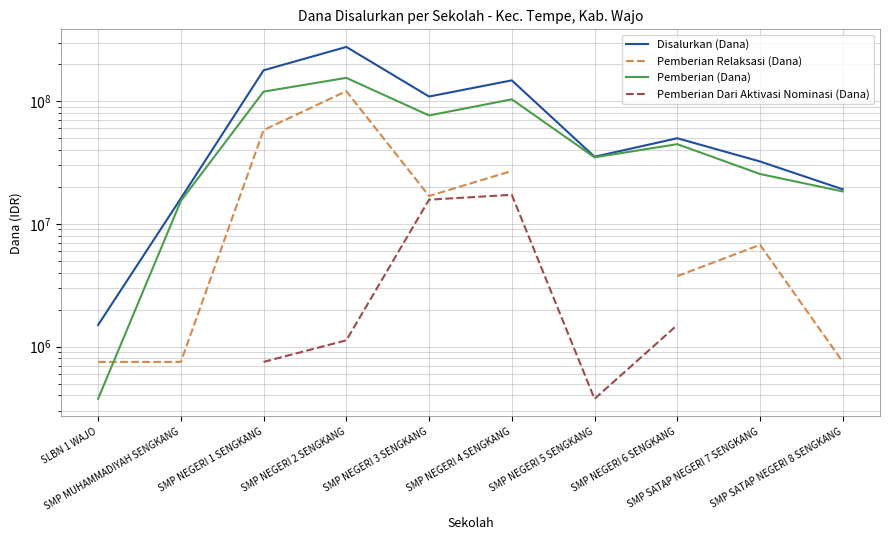

Read the Pemberian Dari Aktivasi Nominasi (Dana) value at SMP NEGERI 3 SENGKANG.

15750000.0